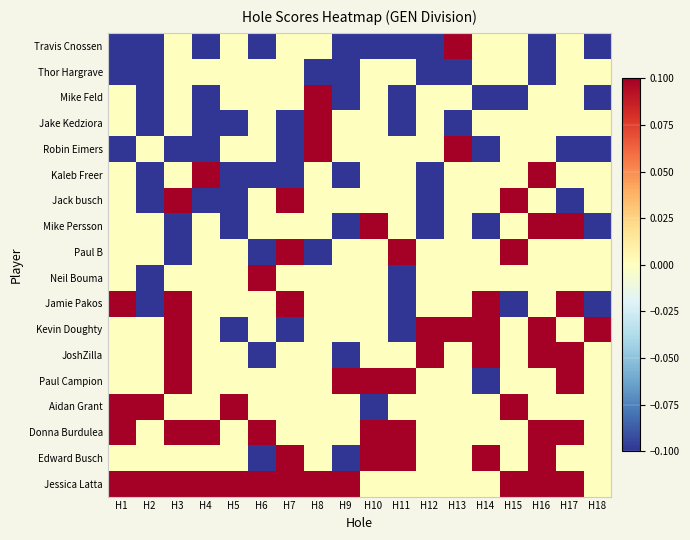

What is the greatest value displayed?

1.7